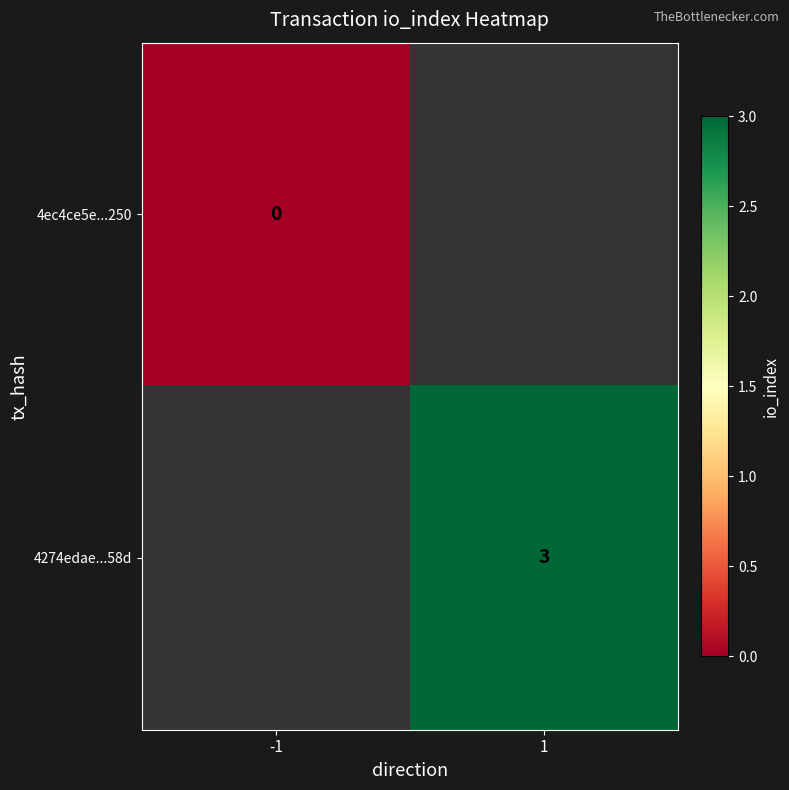

The value of 4274edae...58d at 1 is 3. True or false?

True